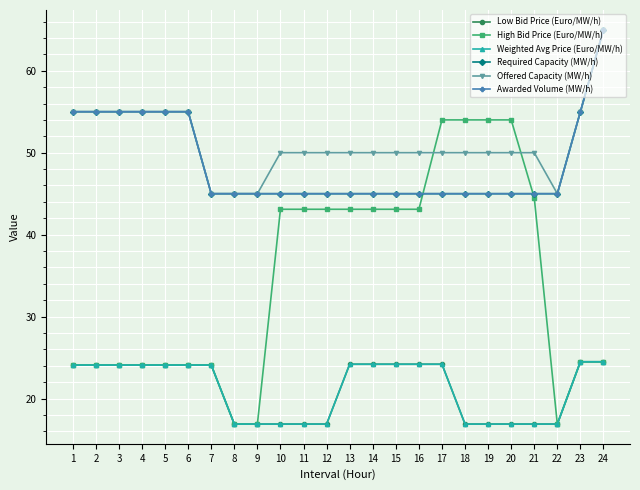

Does the chart have visible grid lines?

Yes